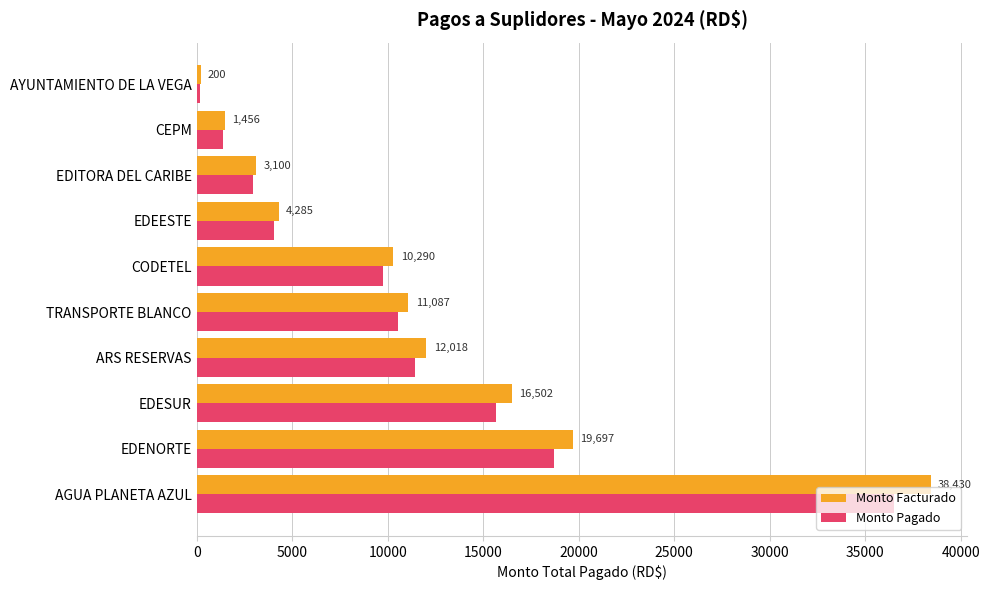

True or false: Monto Pagado has a value of 62293.0 at AGUA PLANETA AZUL.

False